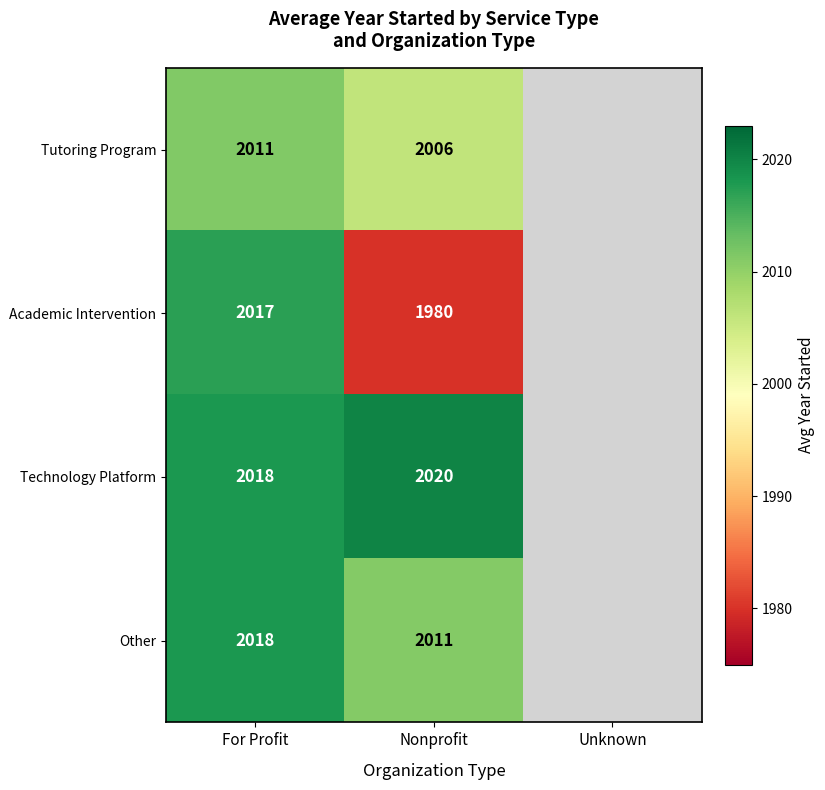

Is the value of Technology Platform at Nonprofit greater than the value of Other at Nonprofit?

Yes